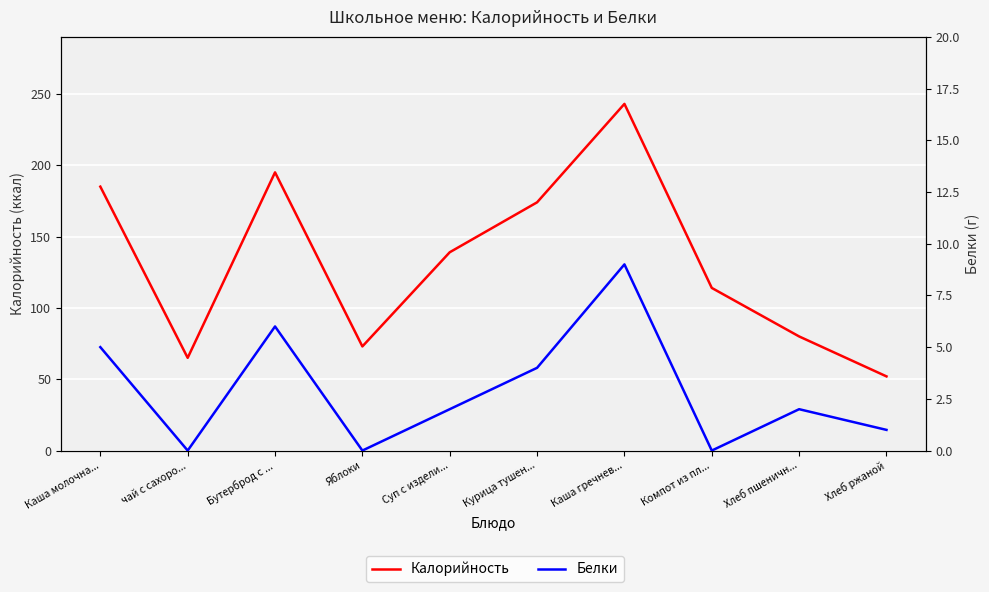

Reading left to right, extract all data points from this chart.

Калорийность: 185	65	195	73	139	174	243	114	80	52
Белки: 5	0	6	0	2	4	9	0	2	1